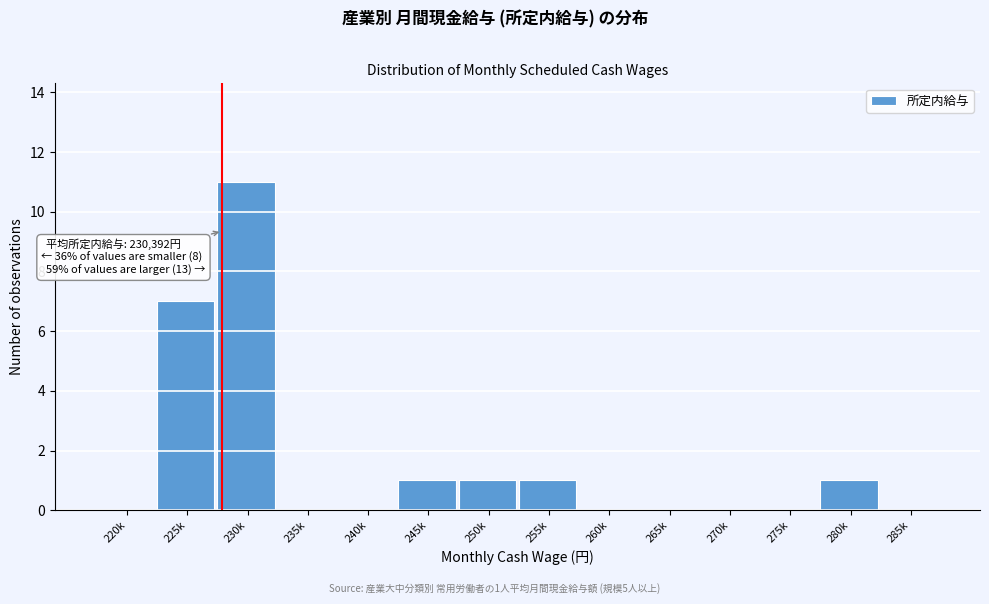

Reading right to left, what are all the values shown in this chart?

285k=0	280k=1	275k=0	270k=0	265k=0	260k=0	255k=1	250k=1	245k=1	240k=0	235k=0	230k=11	225k=7	220k=0